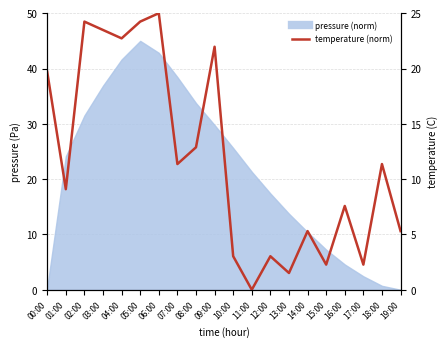

Does the chart have visible grid lines?

Yes